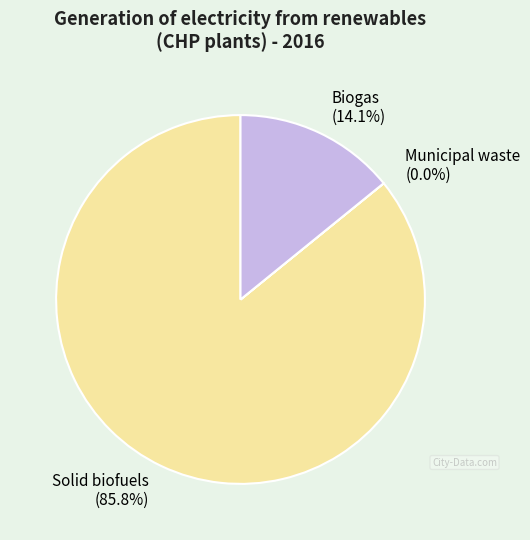

Which category has the biggest portion of the pie?

Solid biofuels (85.8%)